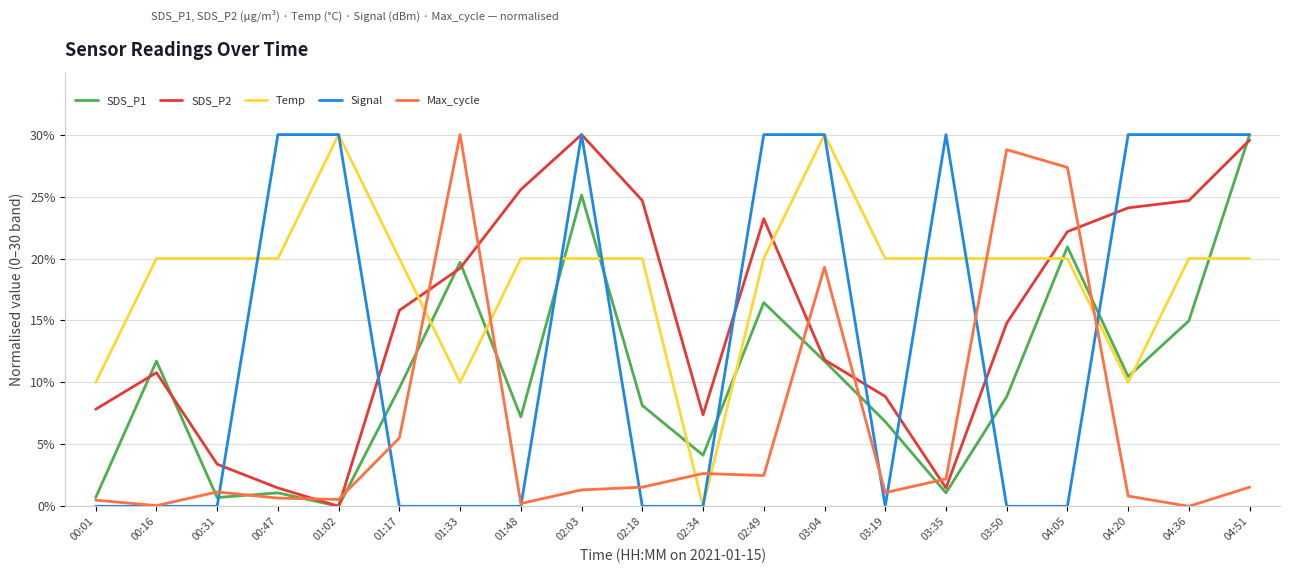

Rank the series by their average value, from highest to lowest.

Temp, SDS_P2, Signal, SDS_P1, Max_cycle